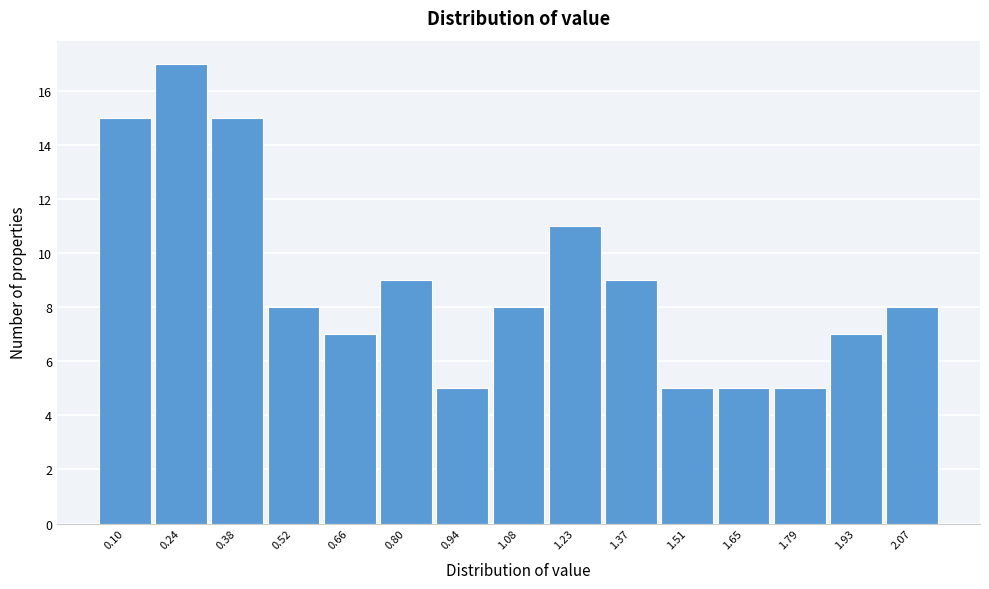

Reading left to right, transcribe all the data shown in this chart.

15	17	15	8	7	9	5	8	11	9	5	5	5	7	8